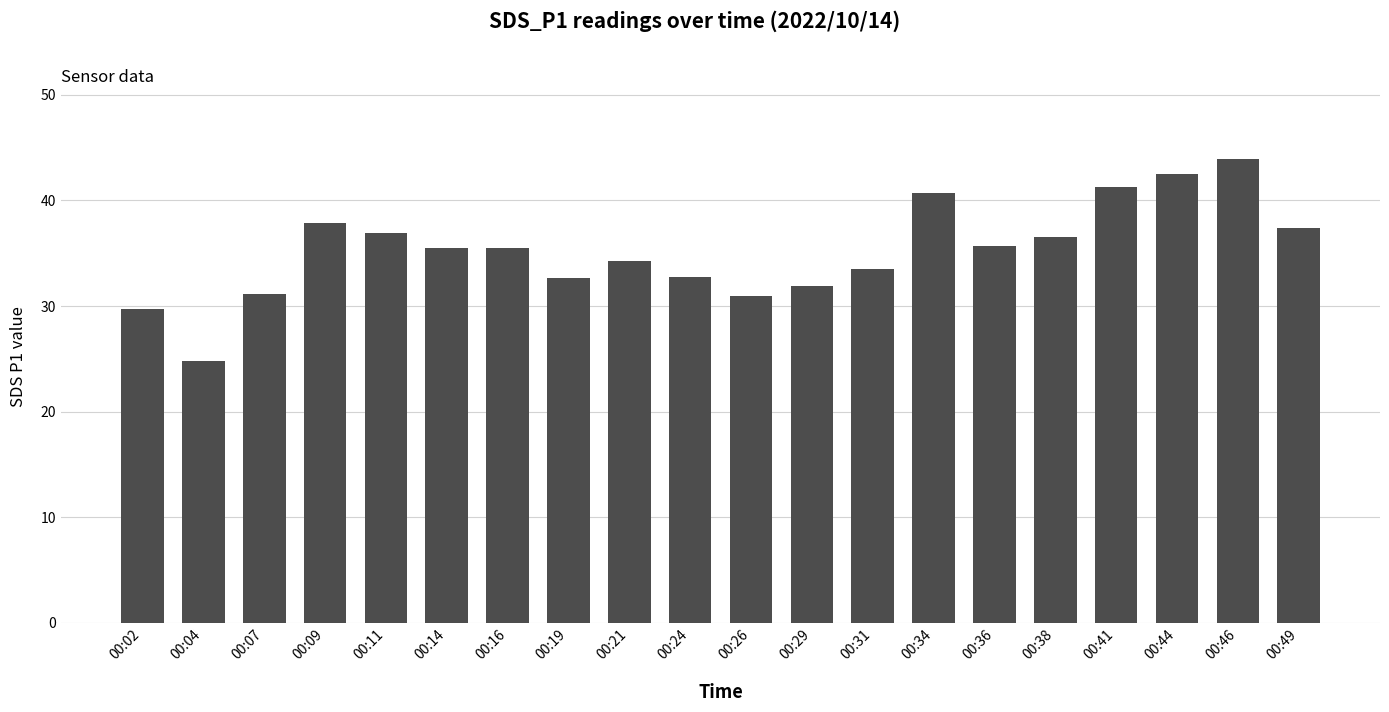

True or false: the data shows 8.7 at 00:24.

False